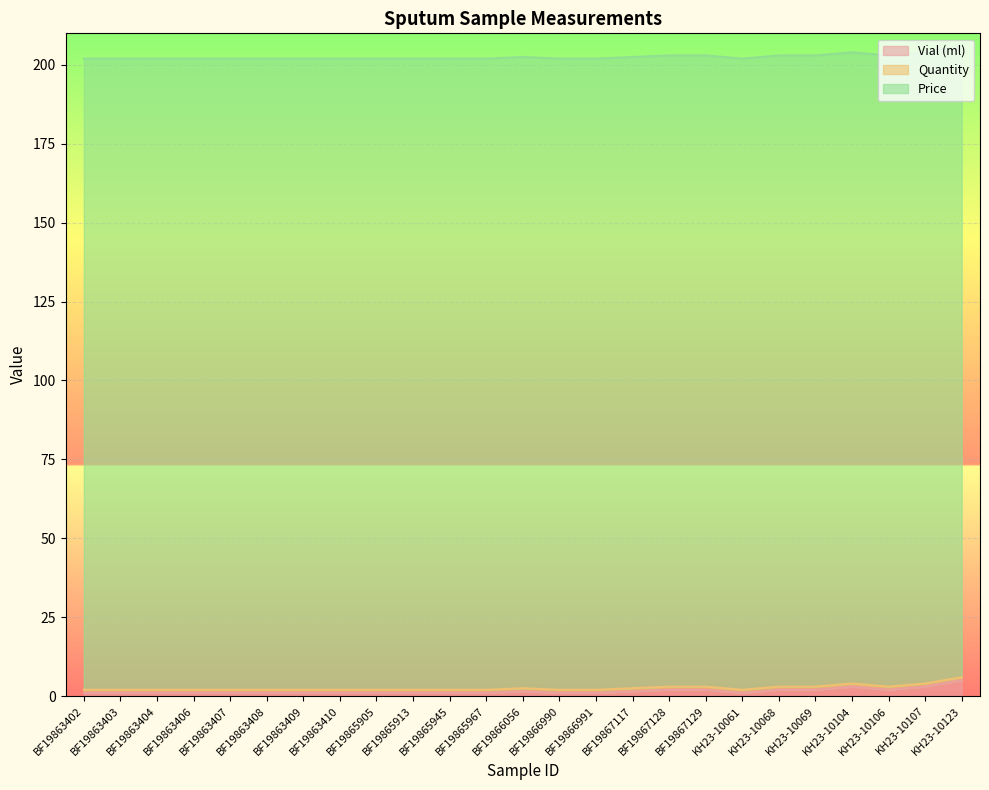

Does the chart display data point markers on the line(s)?

No